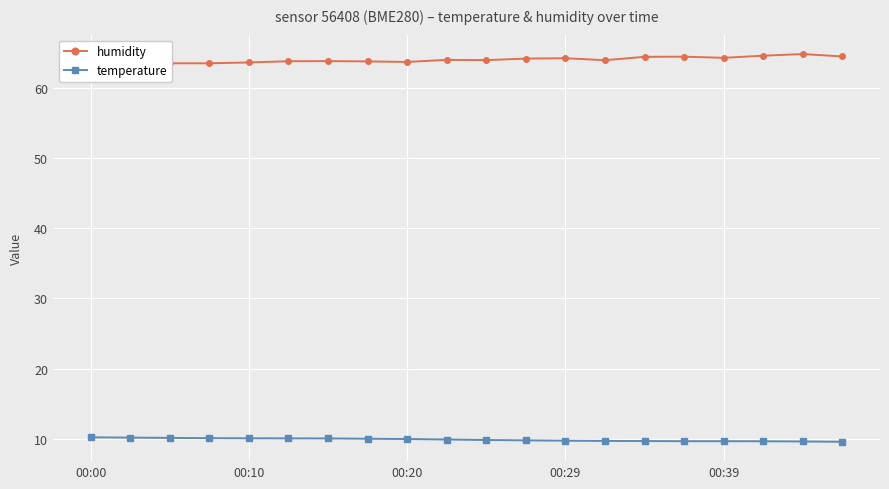

Count the number of categories in the chart.

20